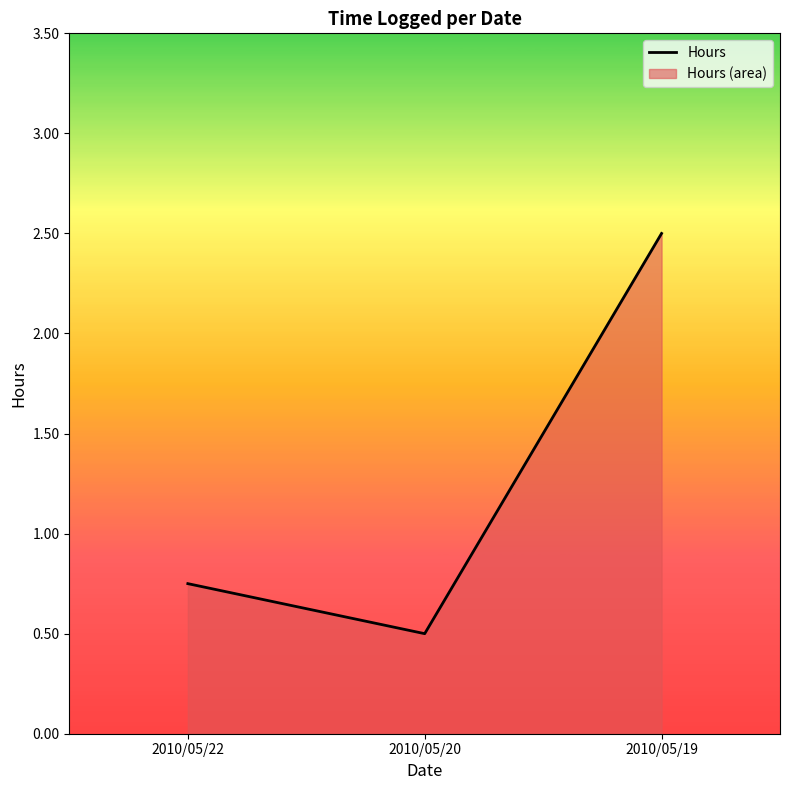

How many lines are shown in the chart?

1